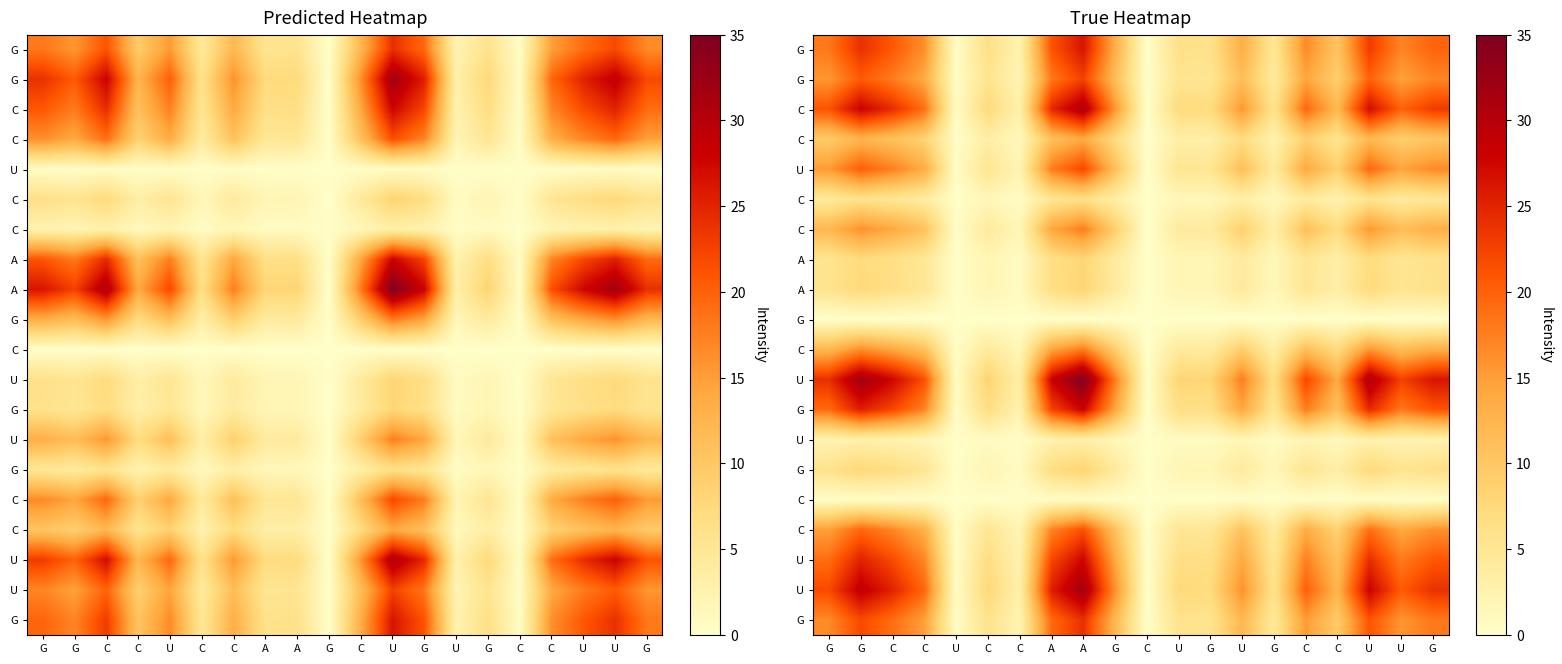

At which category is the sum across all series the highest?

A